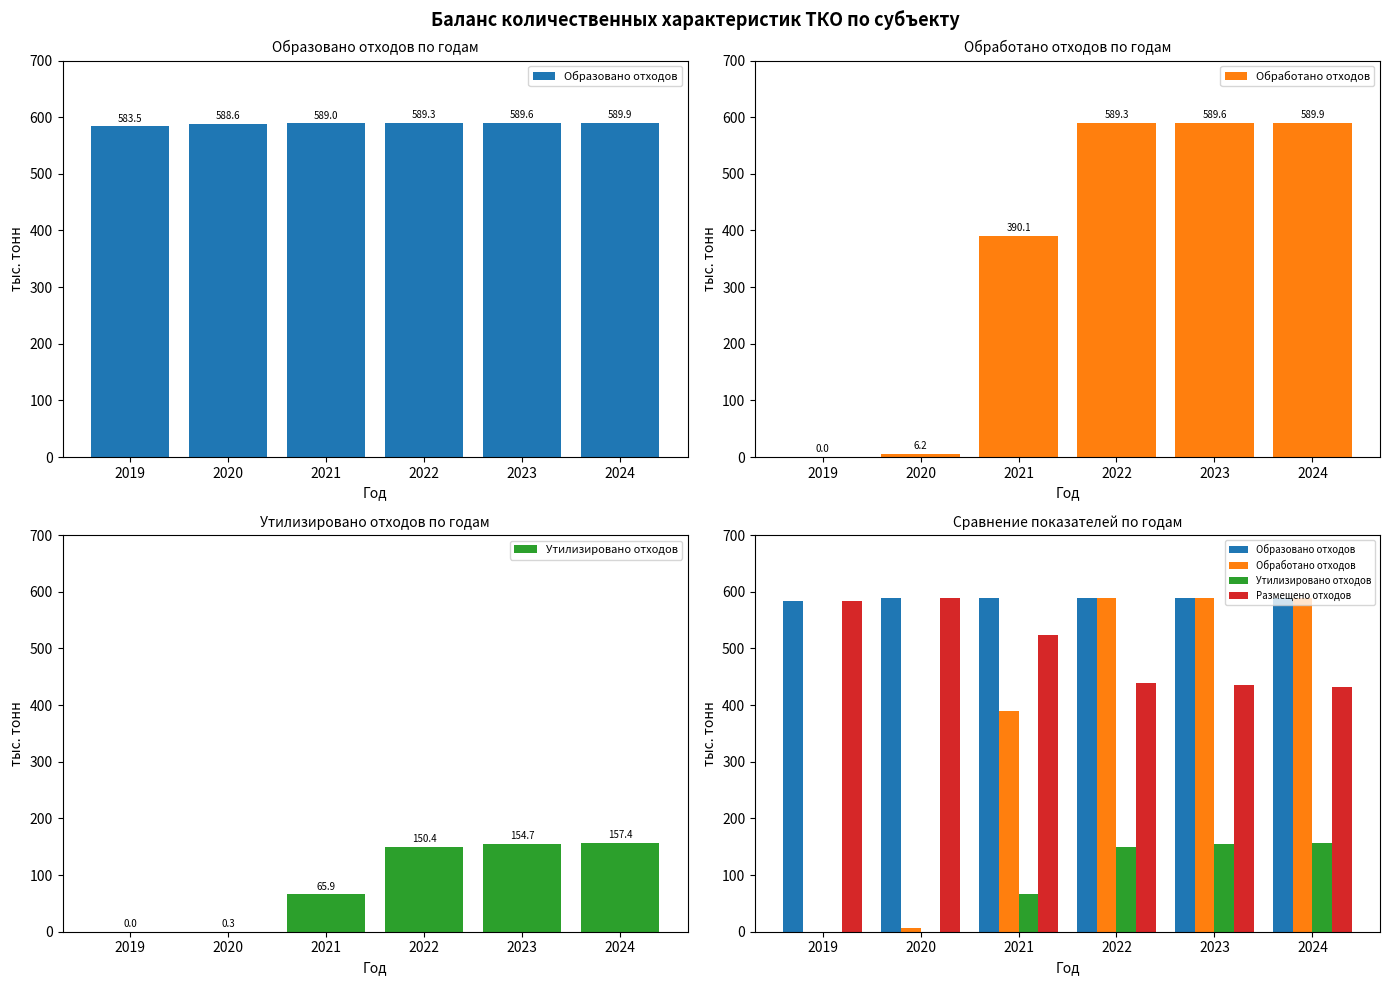

Does the chart contain any negative values?

No